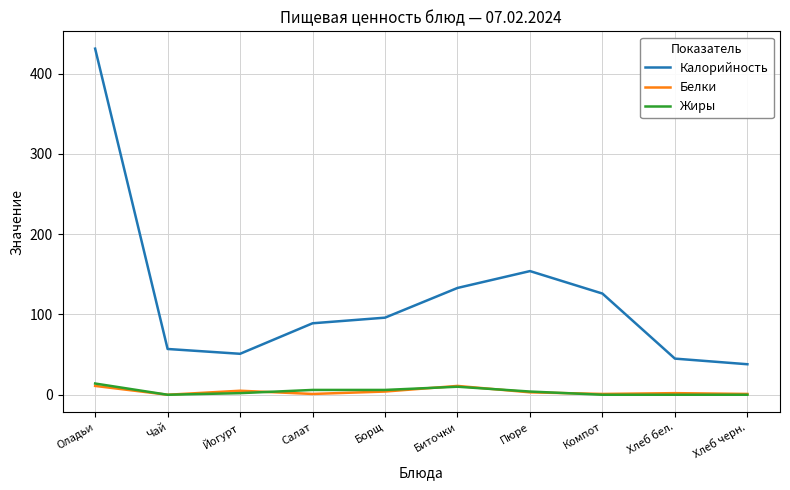

At which category is the sum across all series the highest?

Оладьи